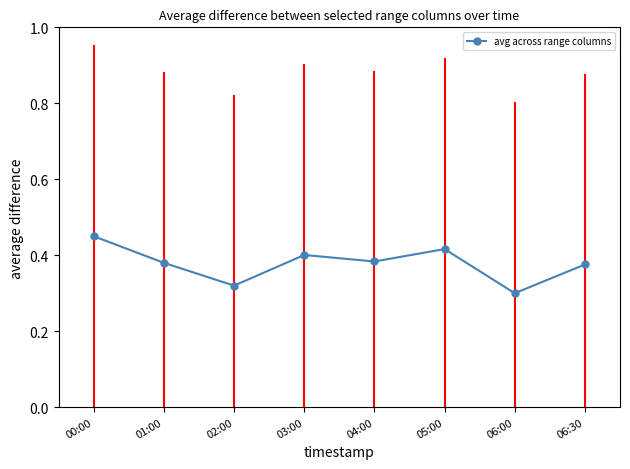

At which category does the data reach its first local valley?

02:00